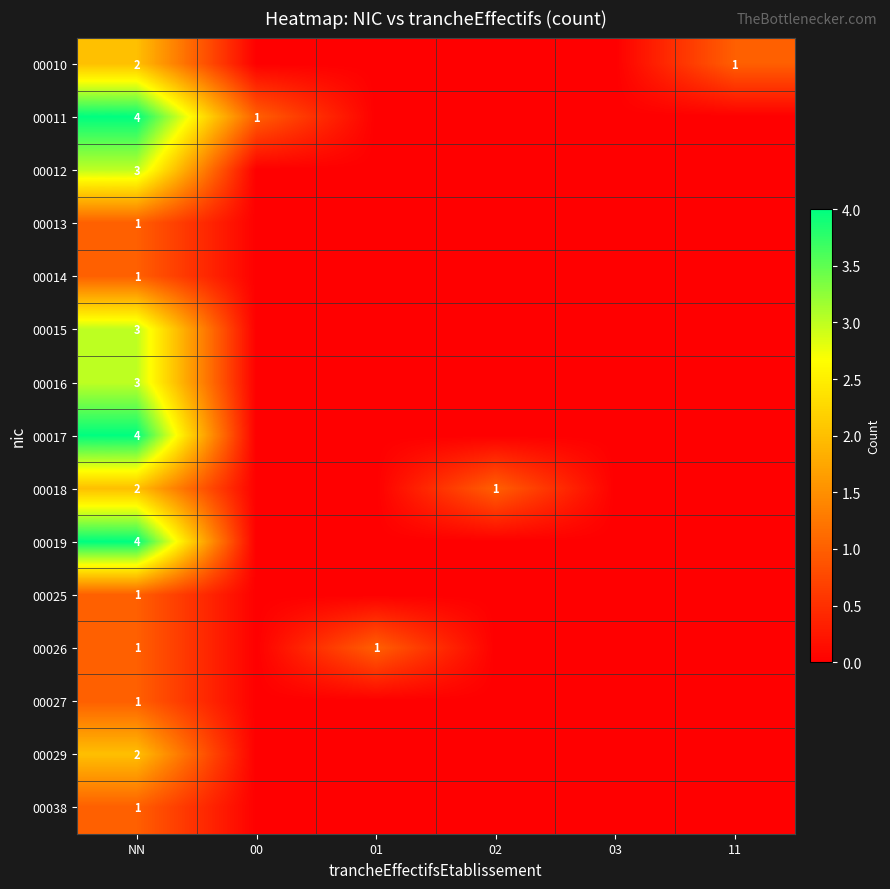

The 00016 series shows 3 at NN. True or false?

True